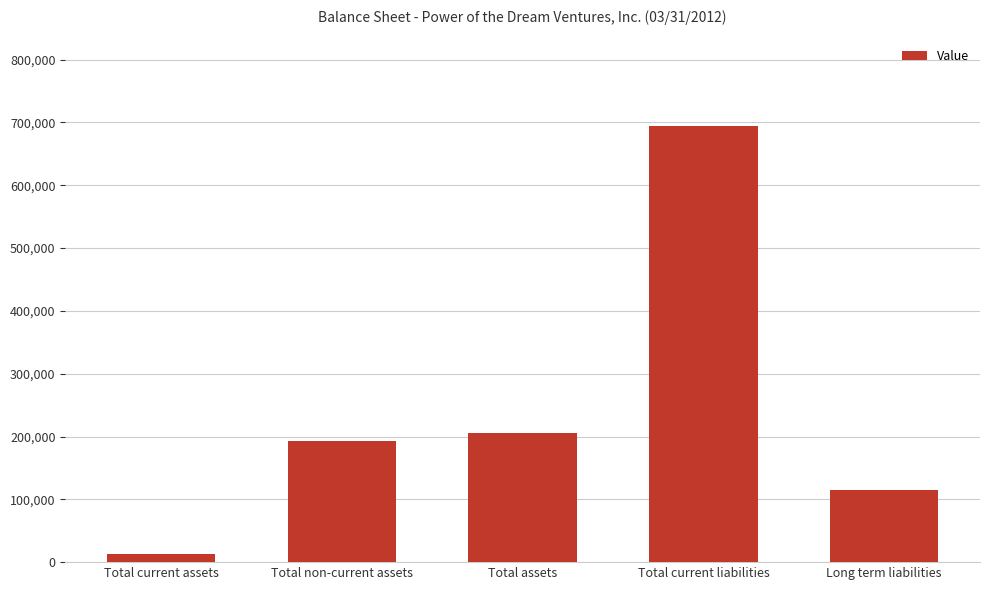

What is the maximum value shown in the chart?

694761.4